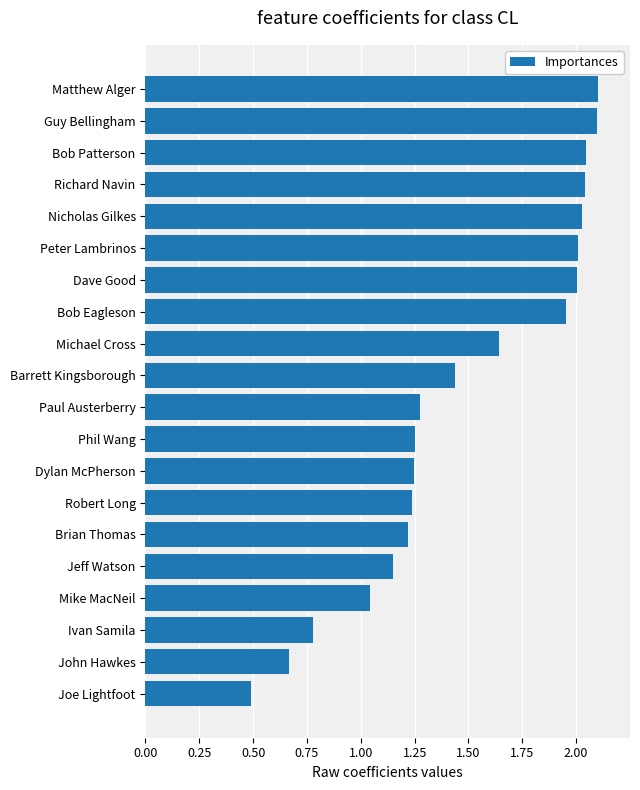

Approximately how many times larger is the value at Joe Lightfoot compared to Mike MacNeil?

0.5